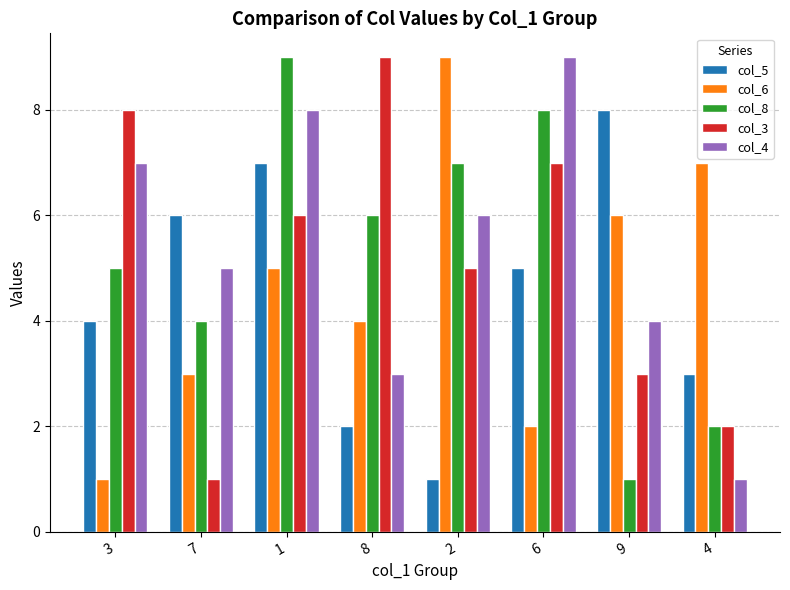

What is the label of the 7th bar from the right?

7